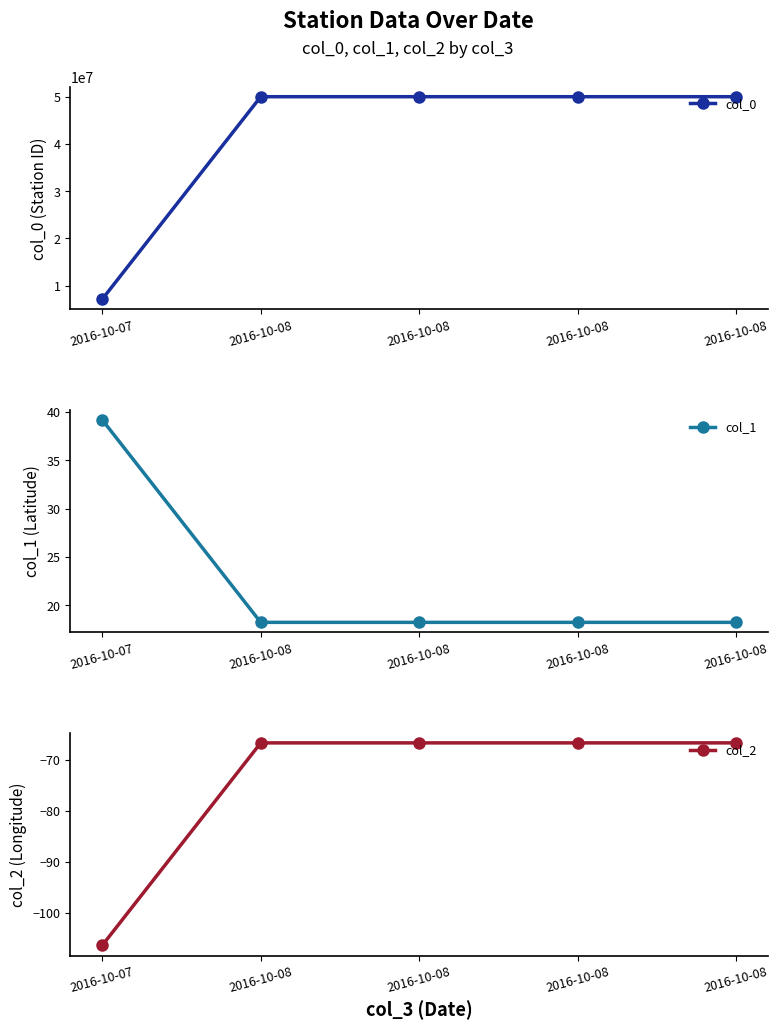

Reading left to right, list all the values displayed in this chart.

col_0: 2016-10-07=7083000.0	2016-10-08=50021700.0	2016-10-08=50021700.0	2016-10-08=50021700.0	2016-10-08=50021700.0
col_1: 2016-10-07=39.2	2016-10-08=18.2	2016-10-08=18.2	2016-10-08=18.2	2016-10-08=18.2
col_2: 2016-10-07=-106.4	2016-10-08=-66.7	2016-10-08=-66.7	2016-10-08=-66.7	2016-10-08=-66.7